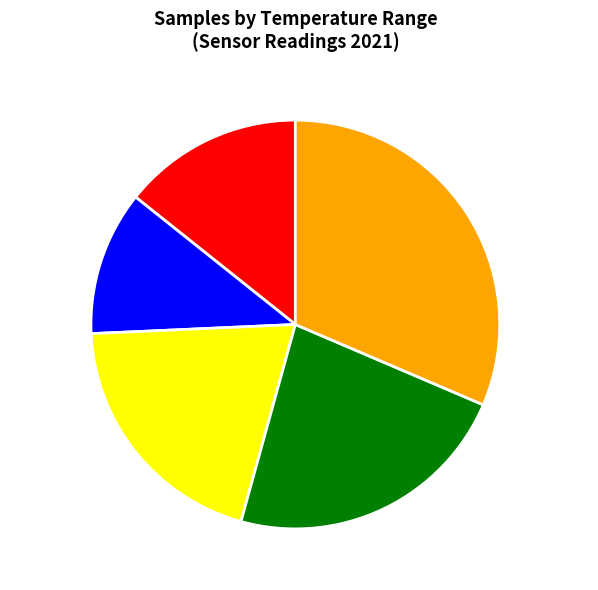

How many segments does this pie chart have?

5